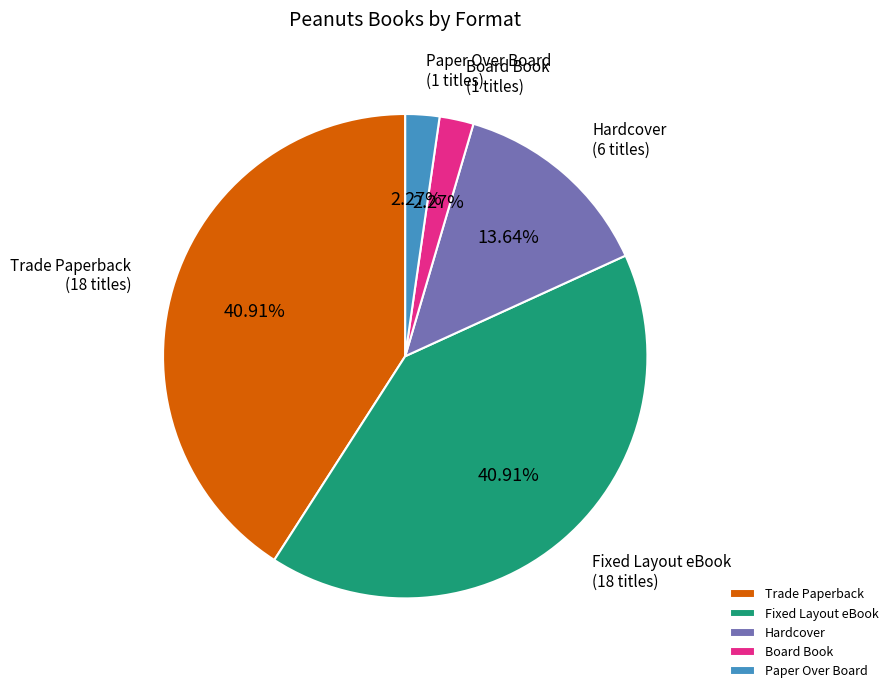

To the nearest percent, what percentage of the pie is Hardcover?

14%